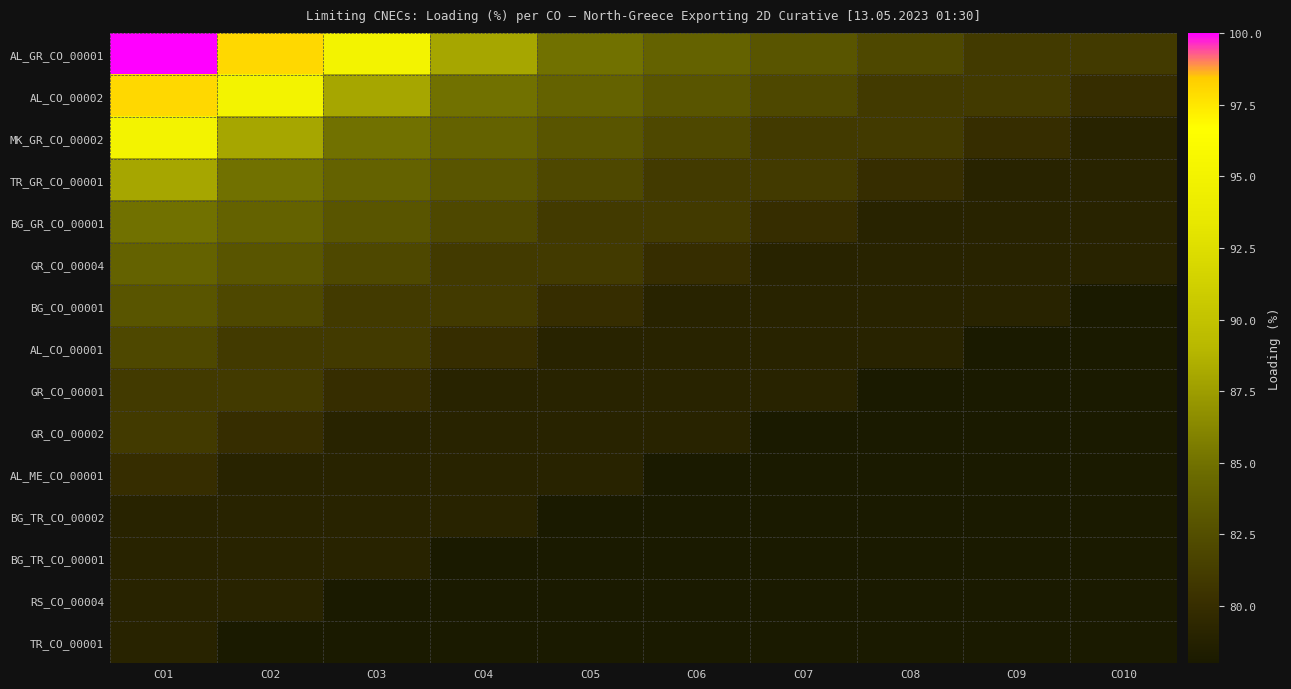

List the series in order of their peak value, lowest first.

BG_TR_CO_00002, BG_TR_CO_00001, RS_CO_00004, TR_CO_00001, AL_ME_CO_00001, GR_CO_00001, GR_CO_00002, AL_CO_00001, BG_CO_00001, GR_CO_00004, BG_GR_CO_00001, TR_GR_CO_00001, MK_GR_CO_00002, AL_CO_00002, AL_GR_CO_00001